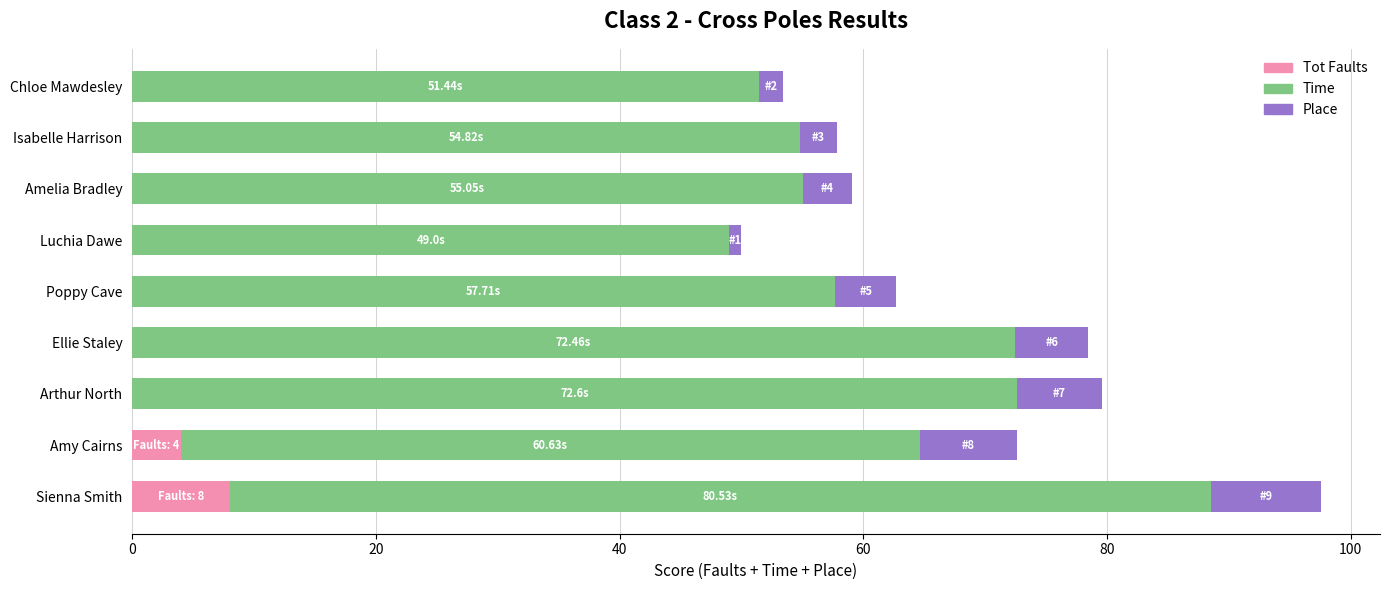

What is the sum of all Tot Faults values?

12.0